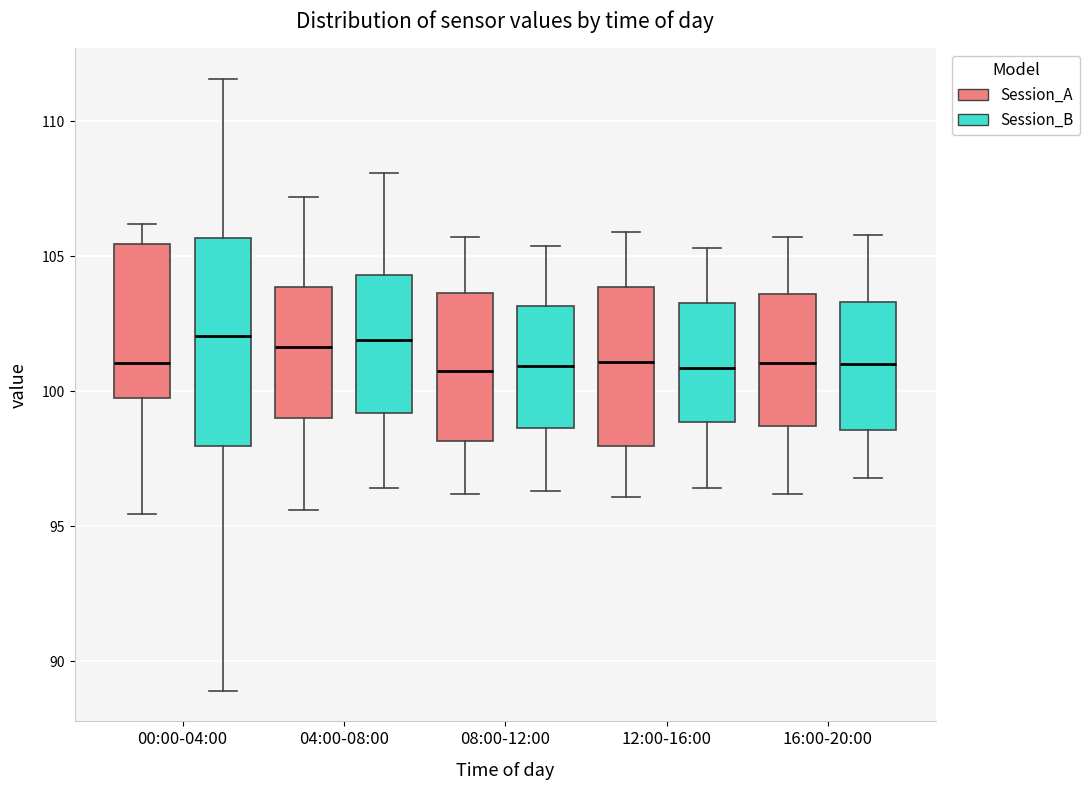

Which box is the tallest, from its lower edge to its upper edge?

00:00-04:00 (Session_B)